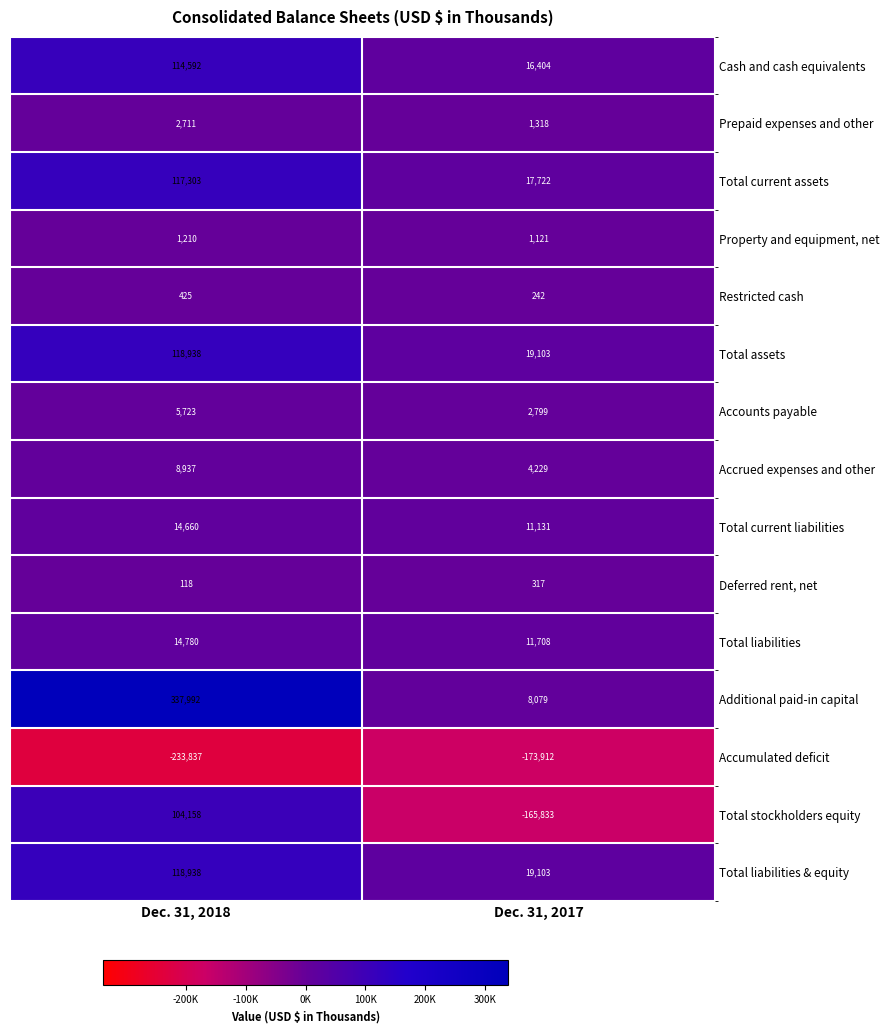

The Additional paid-in capital series shows 164671 at Dec. 31, 2018. True or false?

False